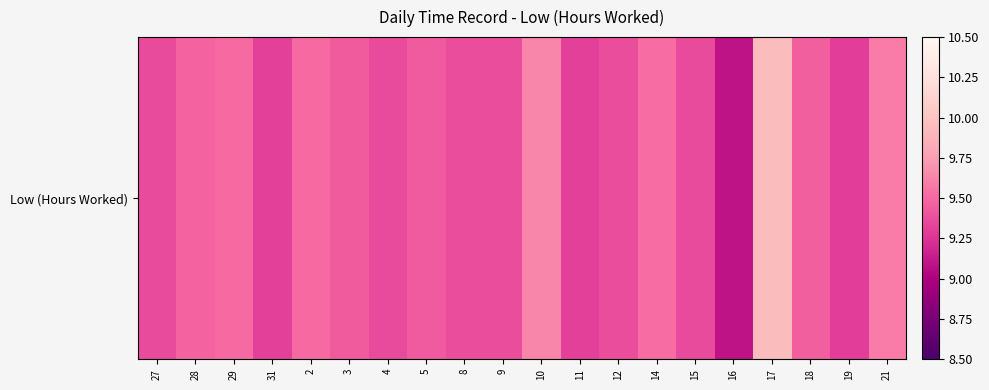

Which category has the lowest value across all series?

16